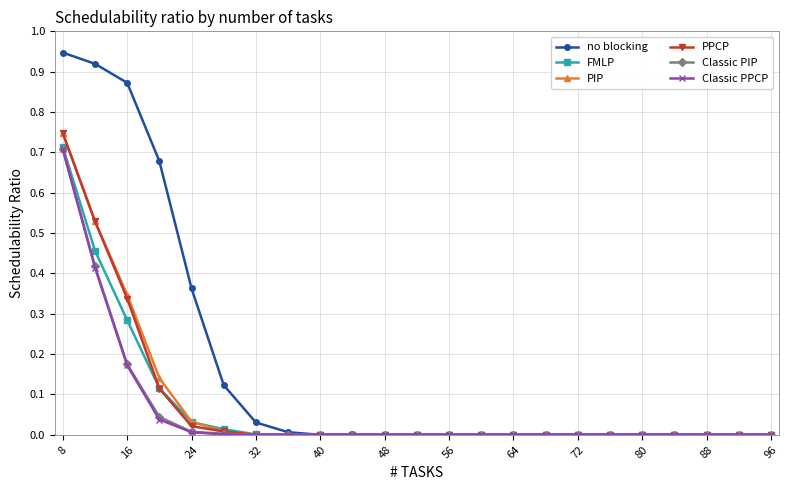

Which series has the largest total across all categories?

no blocking